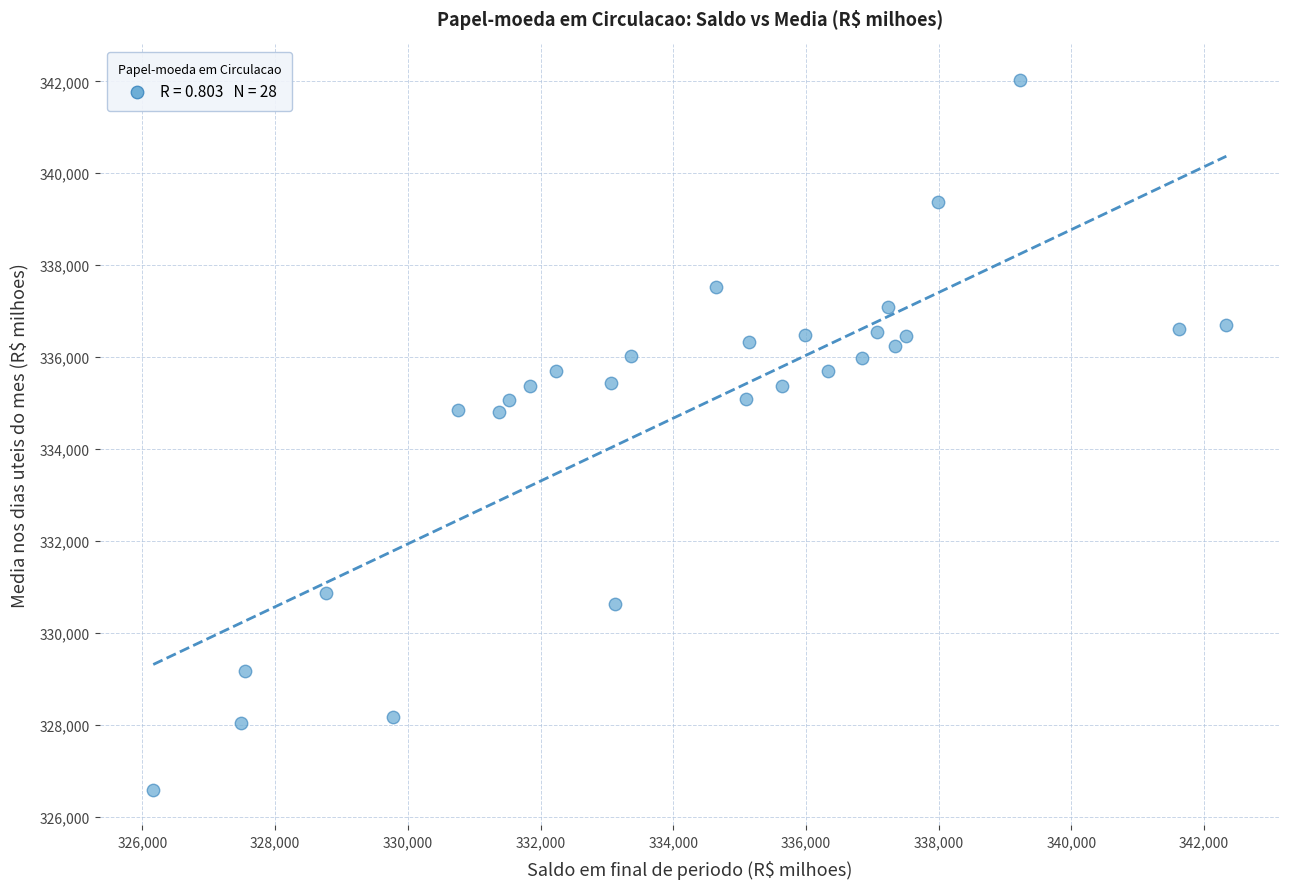

What is the range of X values (max minus min)?

16169.9